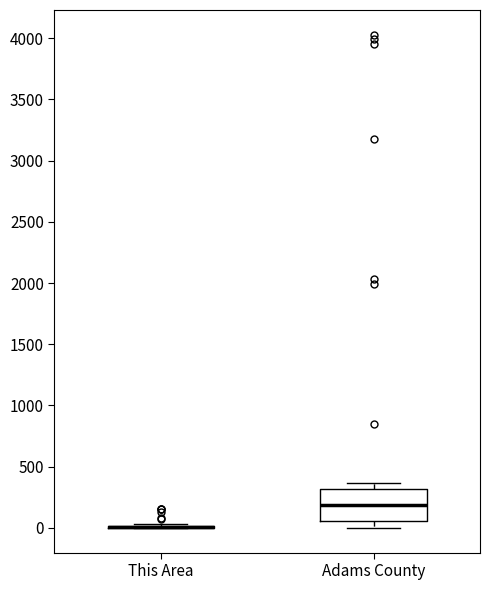

Which box is the tallest, from its lower edge to its upper edge?

Adams County